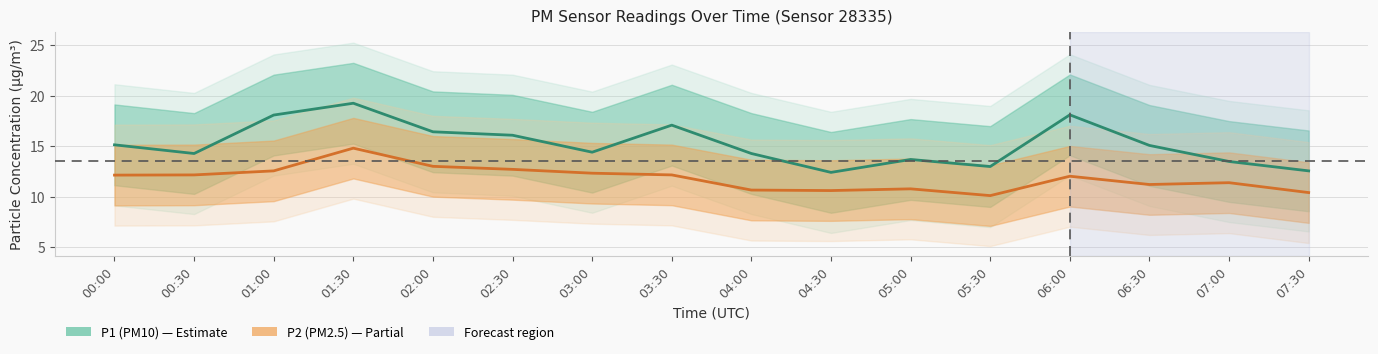

Rank the series at 01:30 from highest to lowest value.

P1 (PM10), P2 (PM2.5)